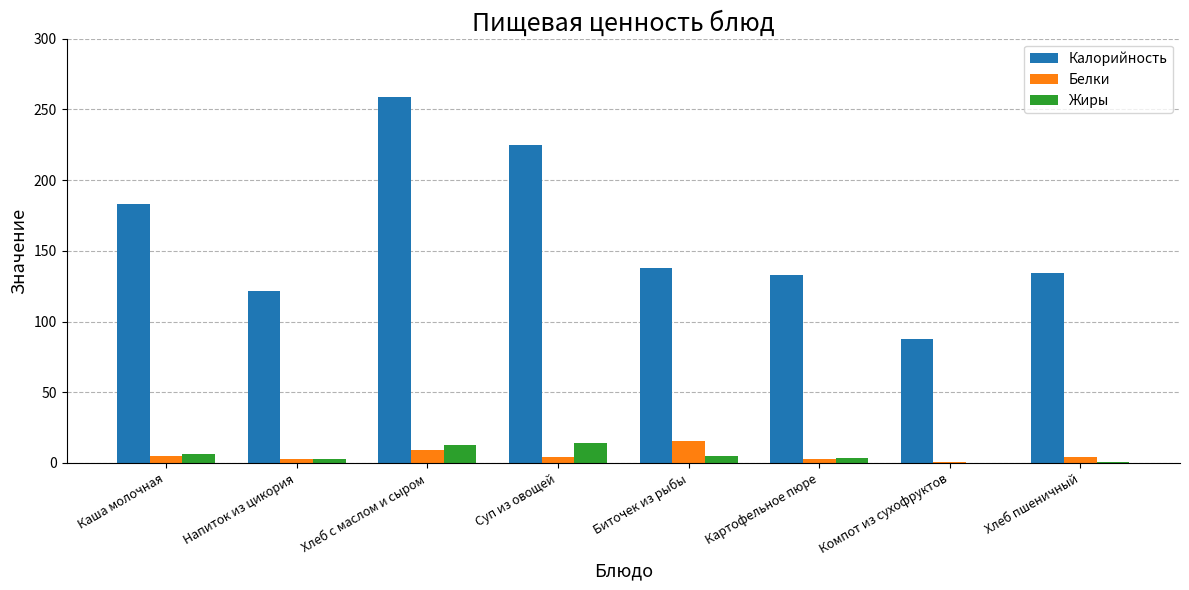

What is the maximum value for Калорийность?

259.0